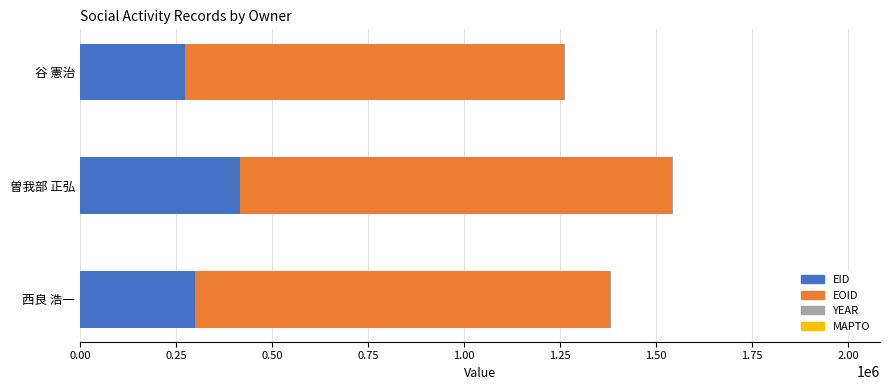

At which category is the sum across all series the highest?

曽我部 正弘